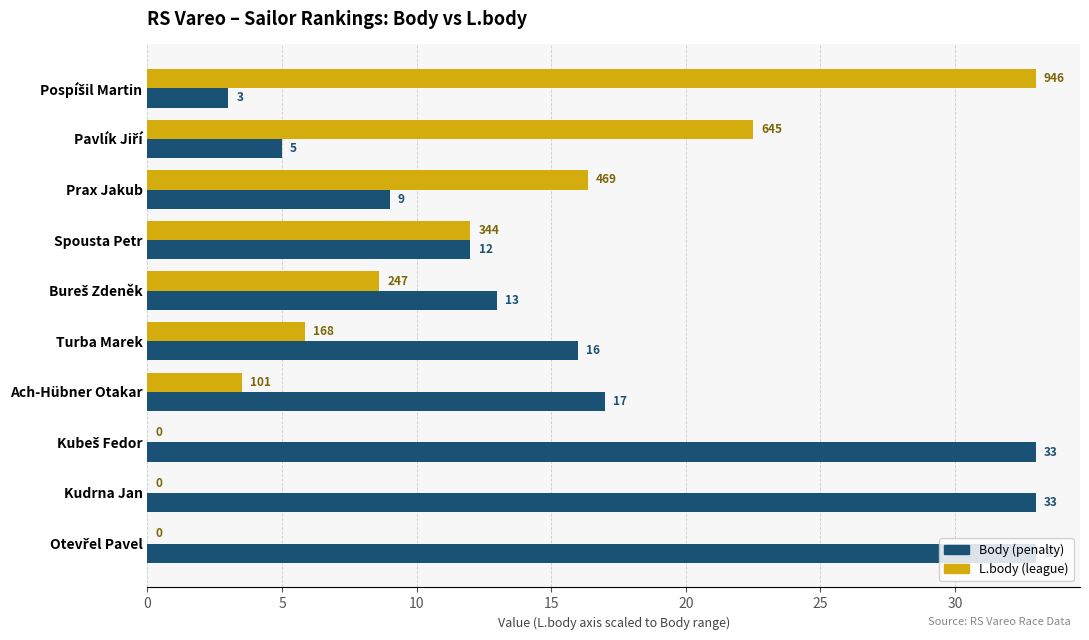

What is the maximum value shown in the chart?

33.0